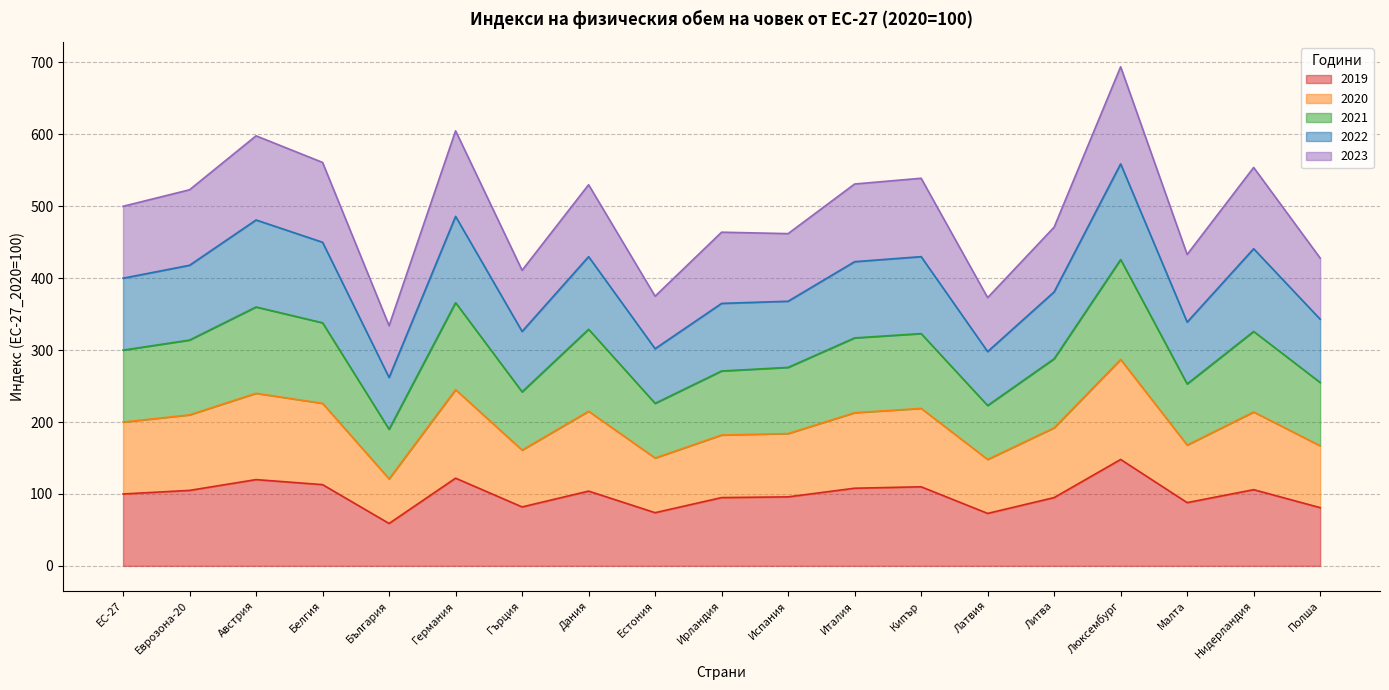

Between Германия and Ирландия, which is larger?

Германия